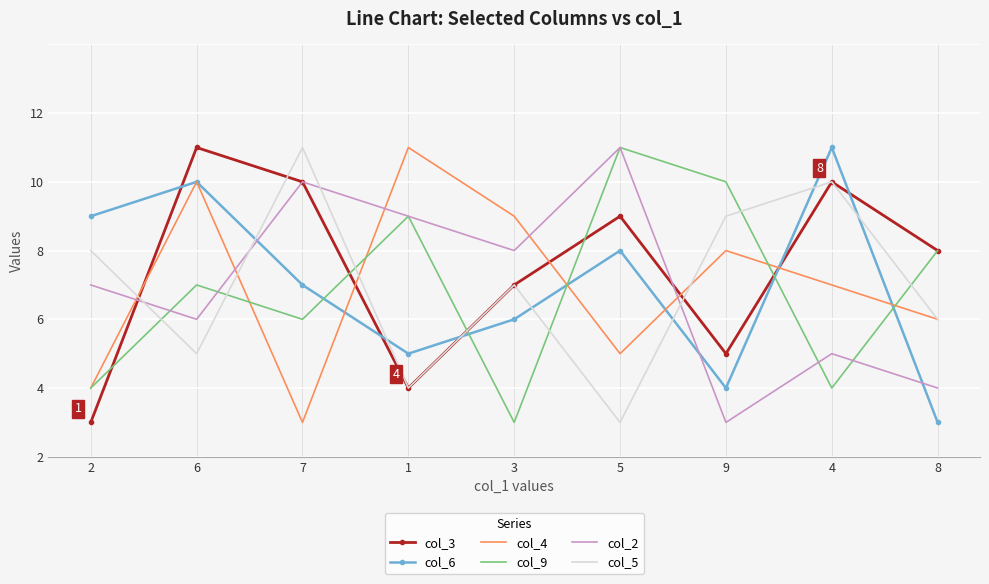

The value of col_9 at 6 is 5. True or false?

True